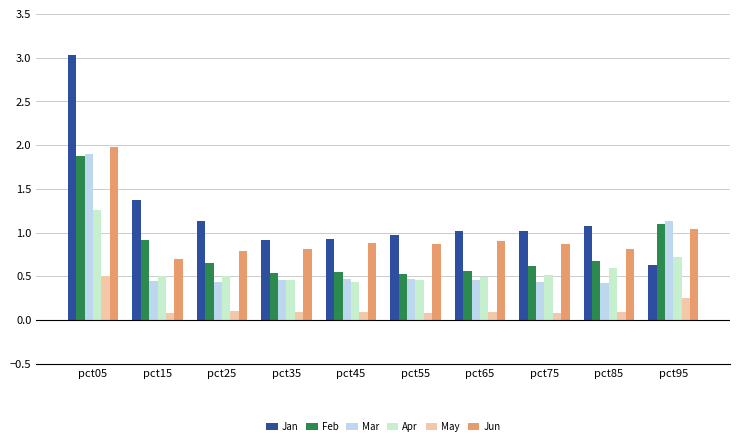

True or false: Mar has a value of 0.4 at pct15.

True